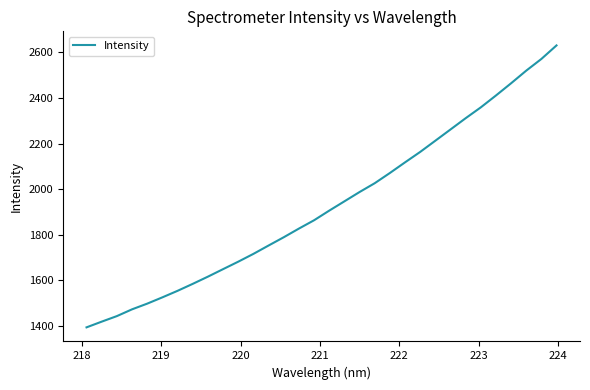

What is the minimum value shown in the chart?

1393.5